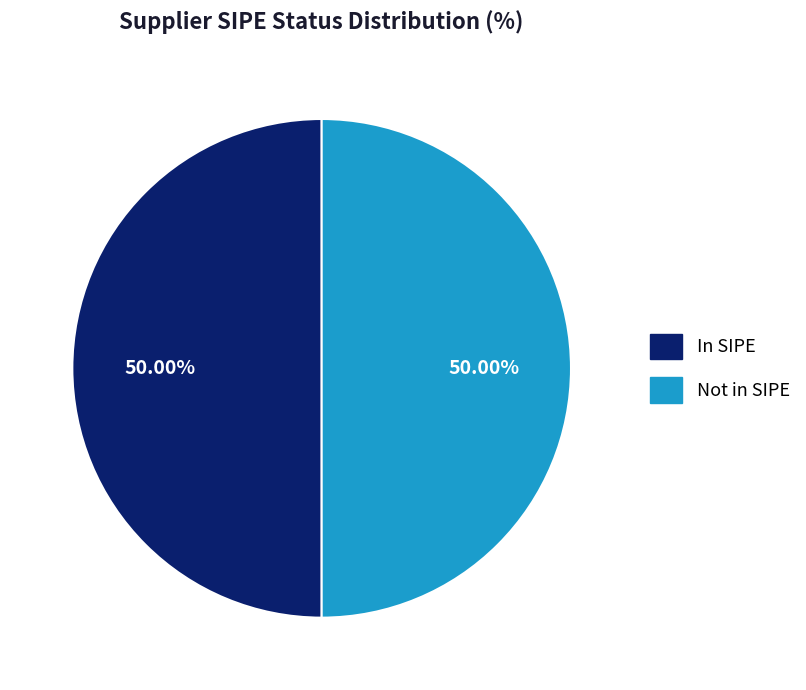

Count the number of slices in the pie.

2